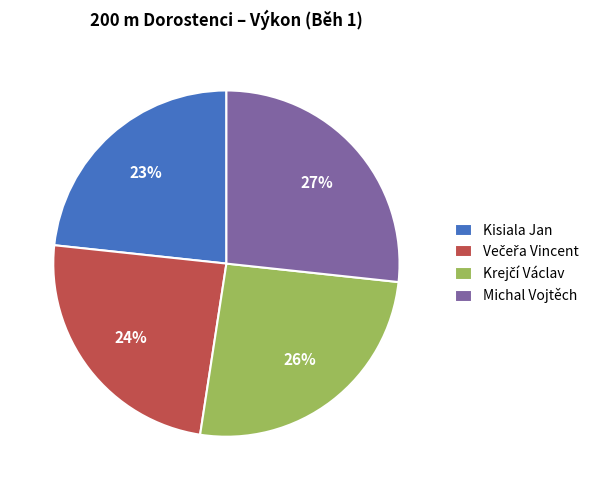

Which slice is the largest?

Michal Vojtěch